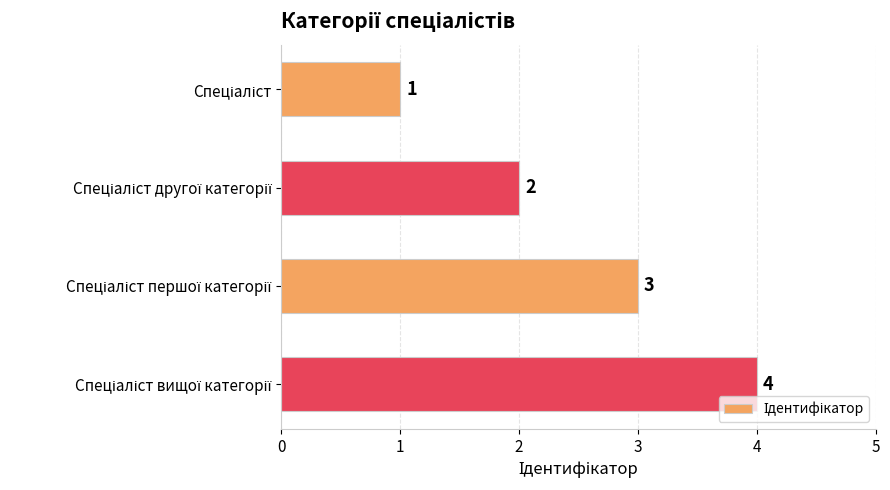

What is the difference between the maximum and minimum values?

3